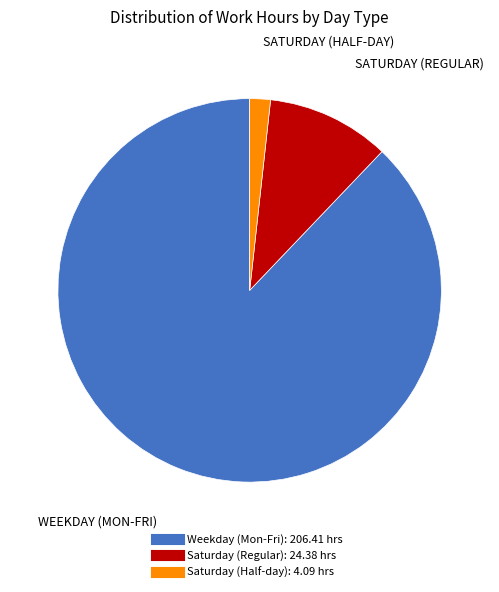

How many slices are in this pie chart?

3